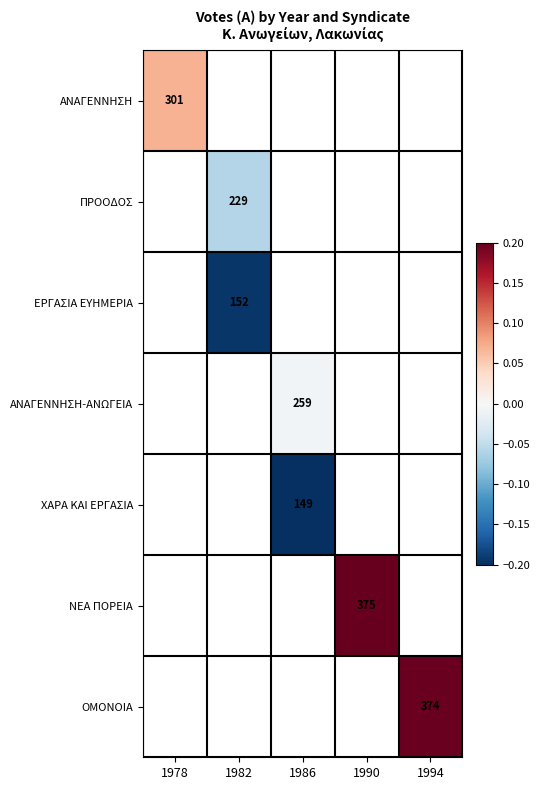

At how many categories does at least one series exceed 0?

3